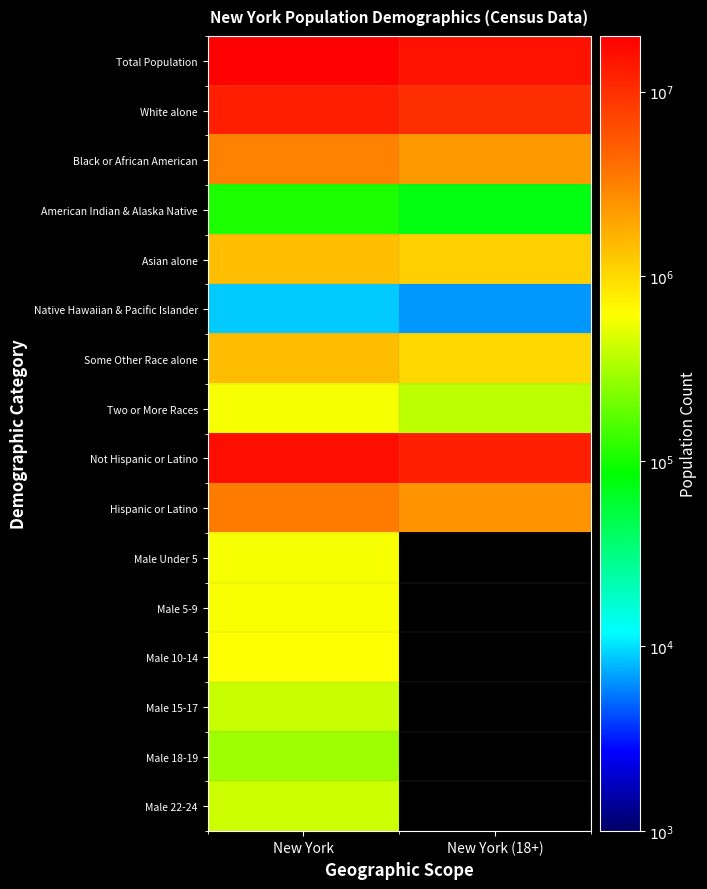

How many distinct data groups are displayed?

16